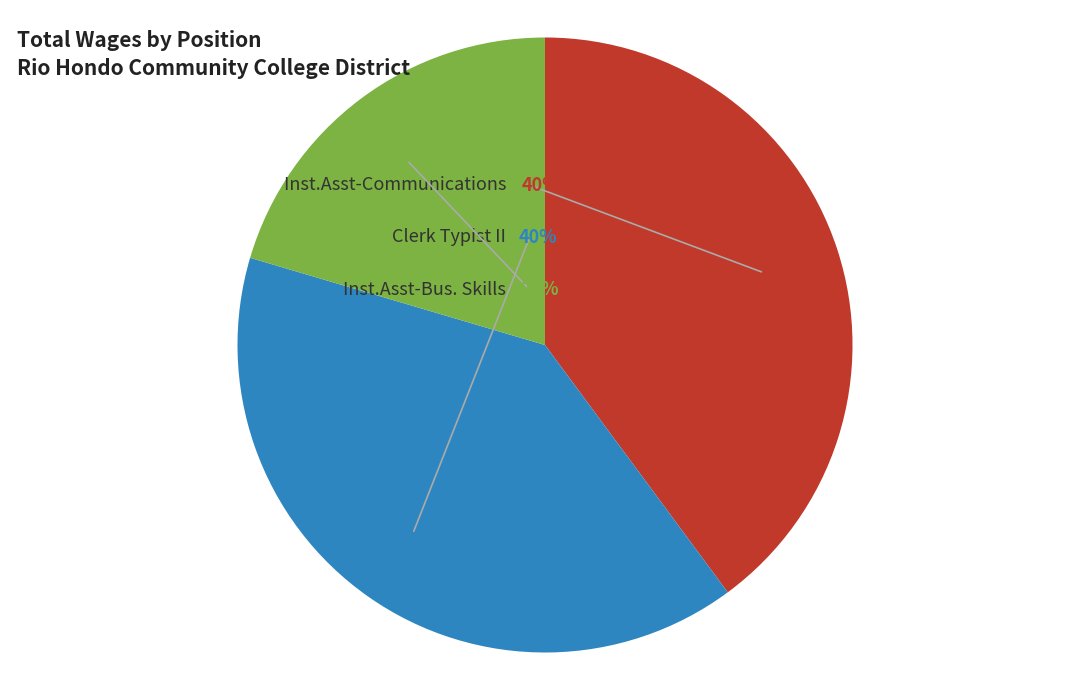

True or false: Inst.Asst-Bus. Skills accounts for 35% of the total.

False